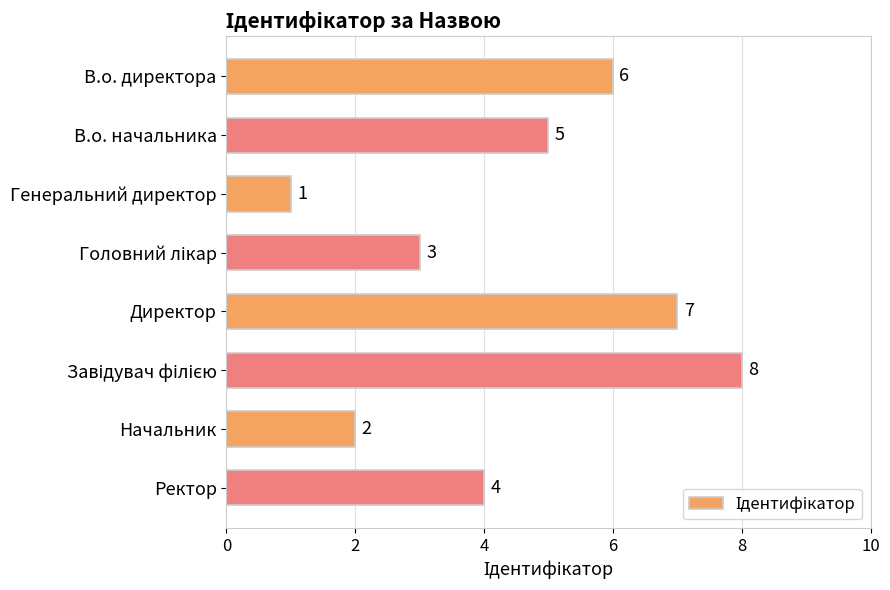

True or false: the data shows 6 at Ректор.

False